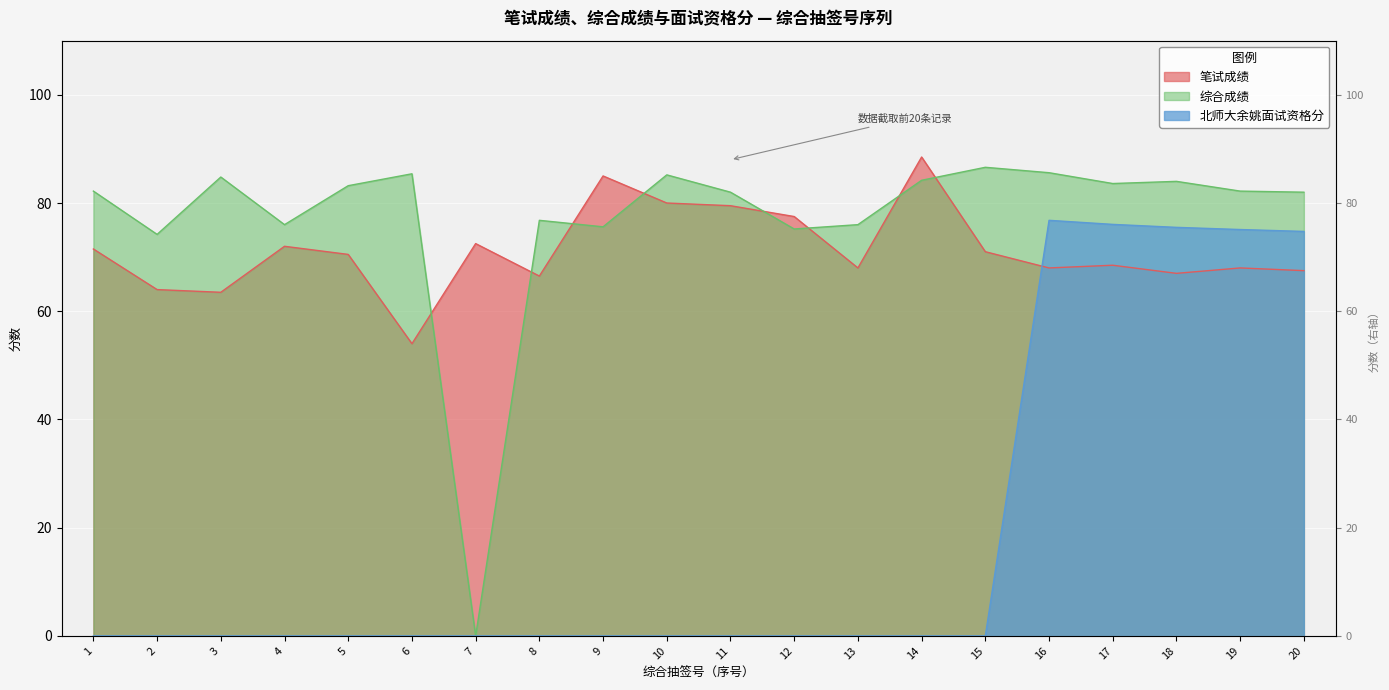

Which series has the largest total across all categories?

综合成绩